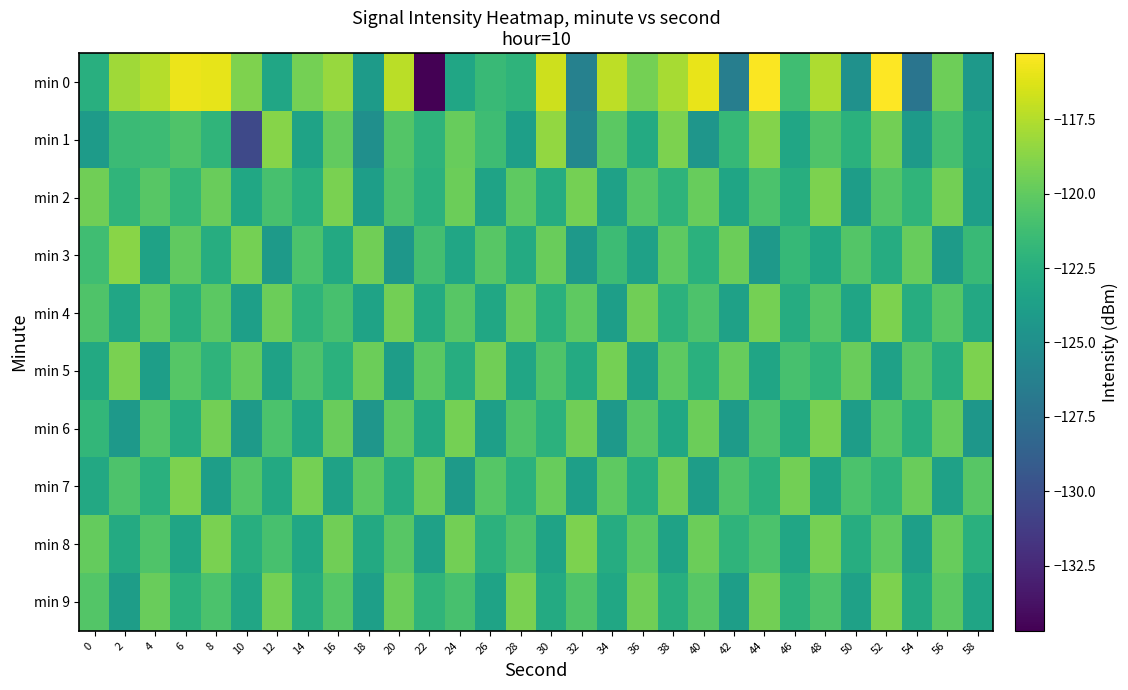

Rank the series by their maximum value, from lowest to highest.

min 6, min 2, min 4, min 5, min 7, min 8, min 9, min 3, min 1, min 0